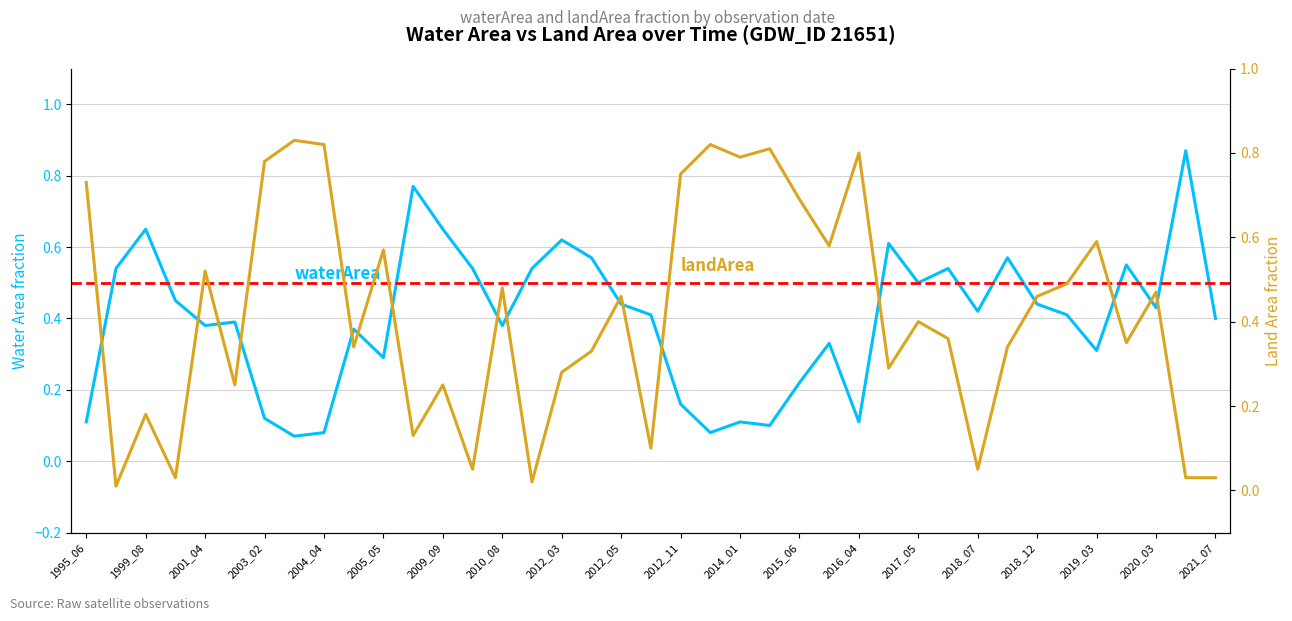

What is the difference between the highest and lowest values at 29?

0.2